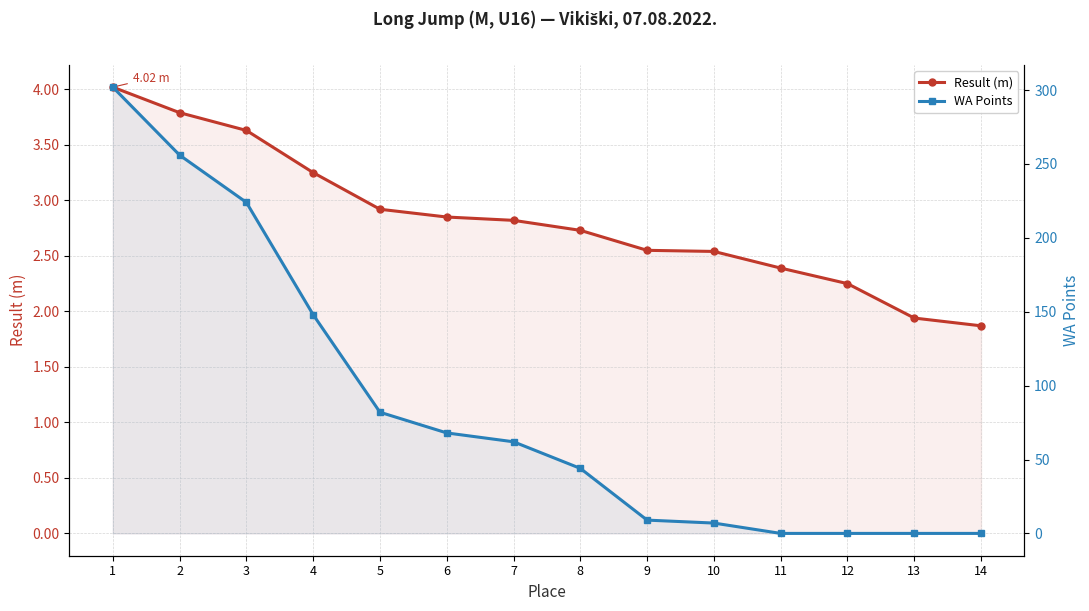

How many categories are shown in the chart?

14